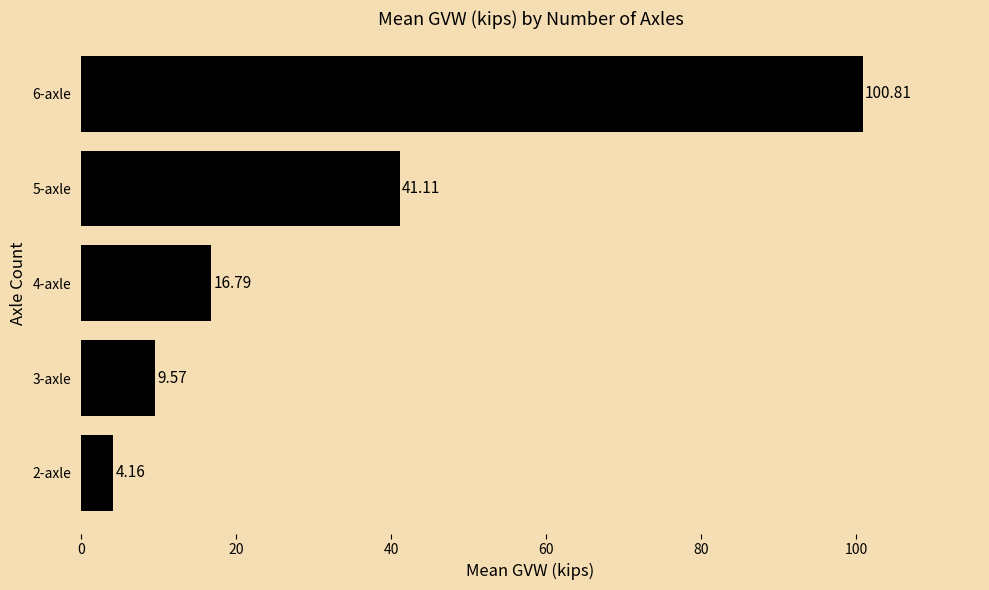

List the labels in order of value, largest first.

6-axle, 5-axle, 4-axle, 3-axle, 2-axle